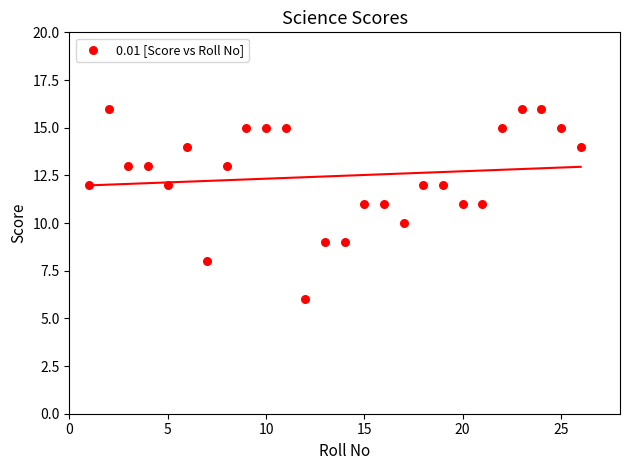

What is the range of Y values (max minus min)?

10